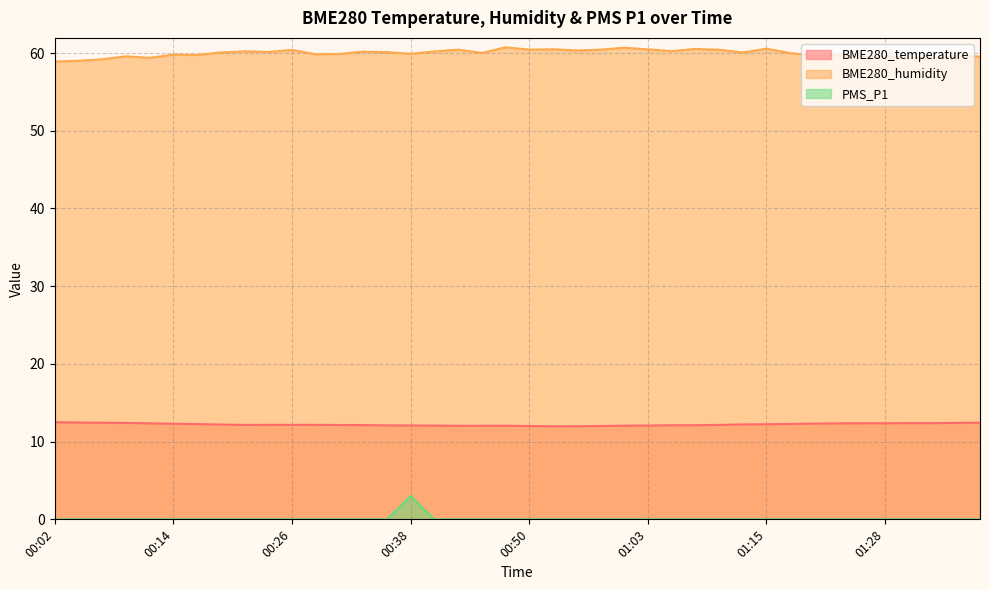

True or false: PMS_P1 and BME280_humidity cross at least once.

False